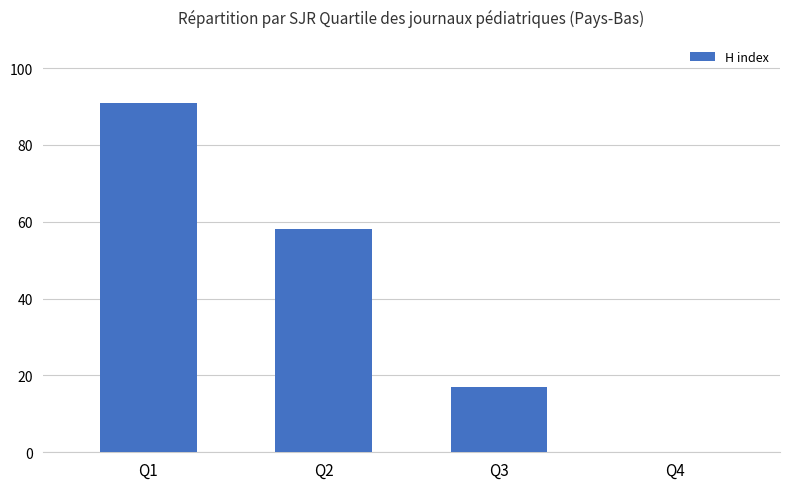

How many series are shown in this chart?

1